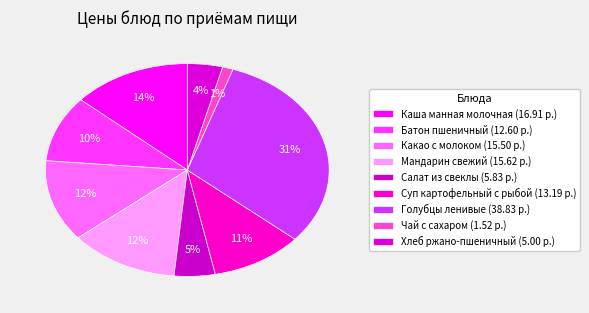

What is the change in value from Суп картофельный с рыбой to Хлеб ржано-пшеничный?

-8.2